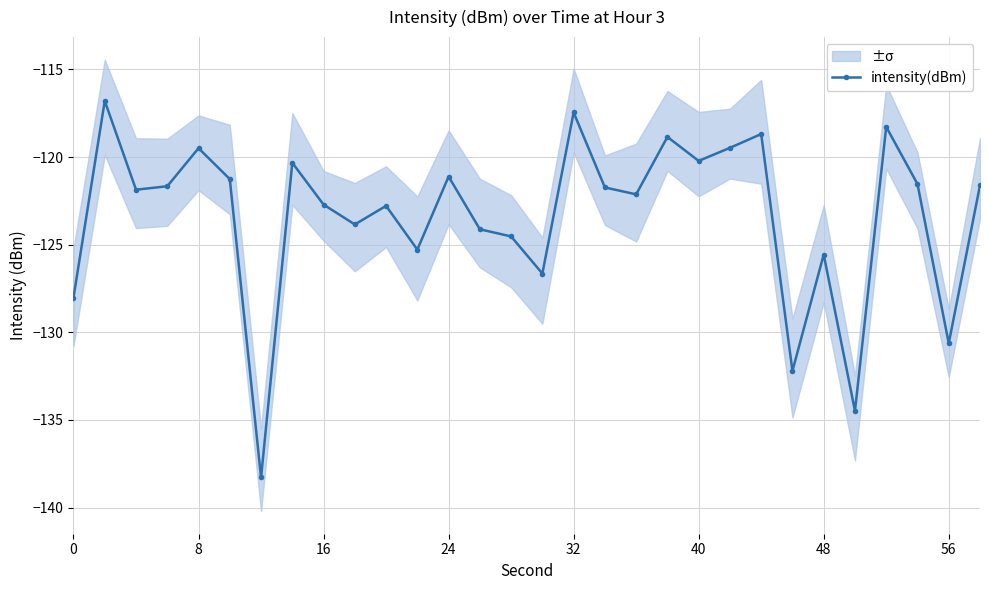

How many values exceed -121?

9